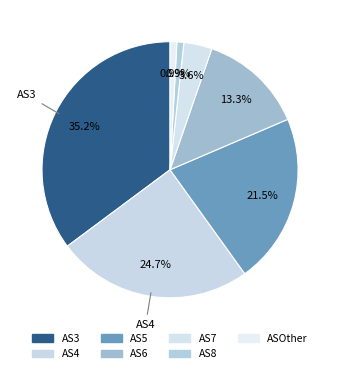

What is the smallest slice in the pie chart?

8